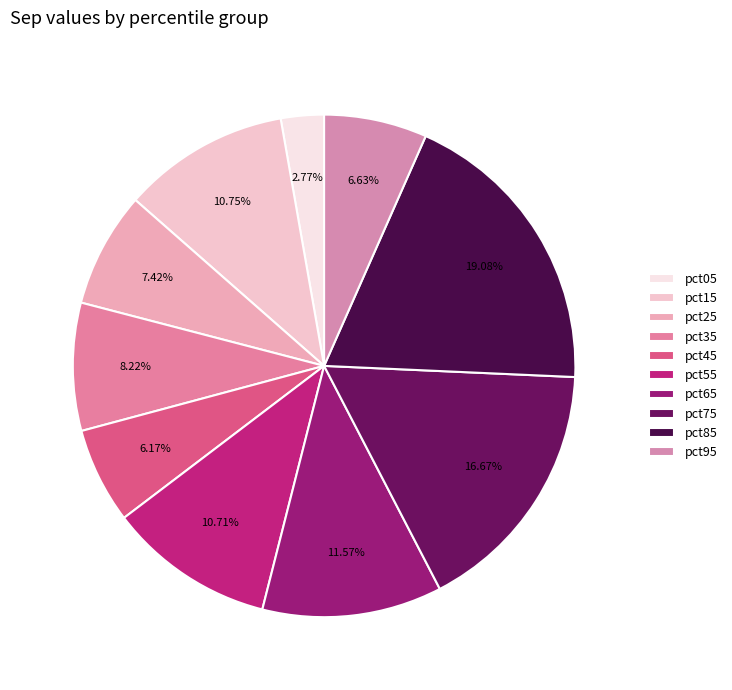

Is pct45 the majority of the pie?

No